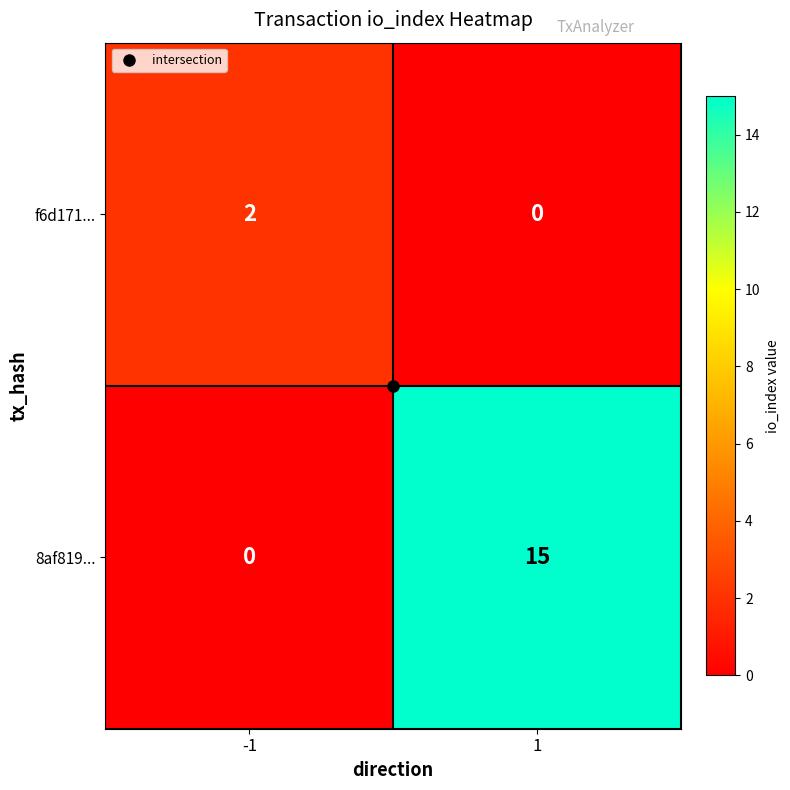

Which series has the largest total across all categories?

8af819...